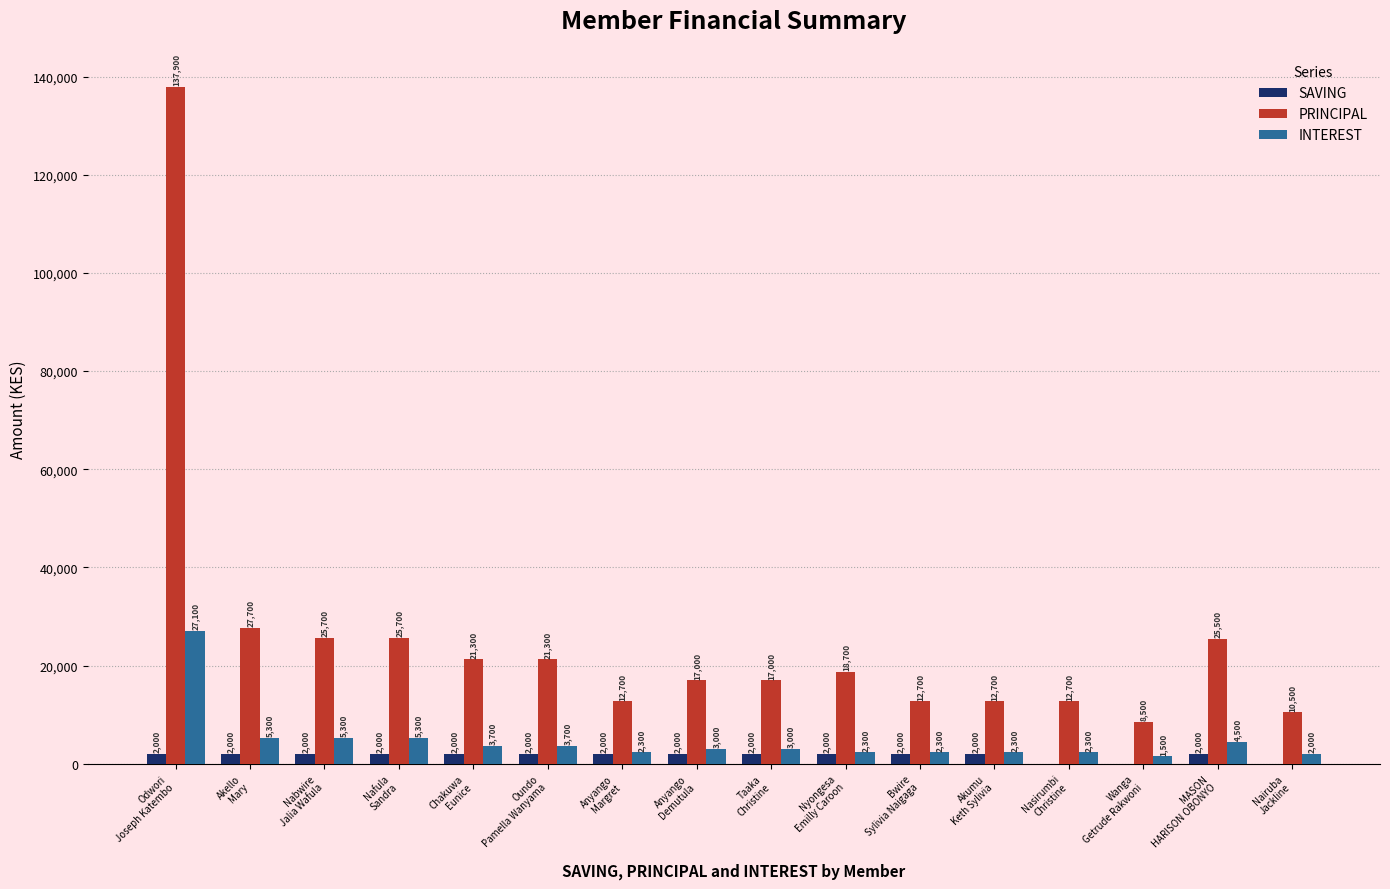

Are the bars grouped side by side (vs. stacked)?

Yes